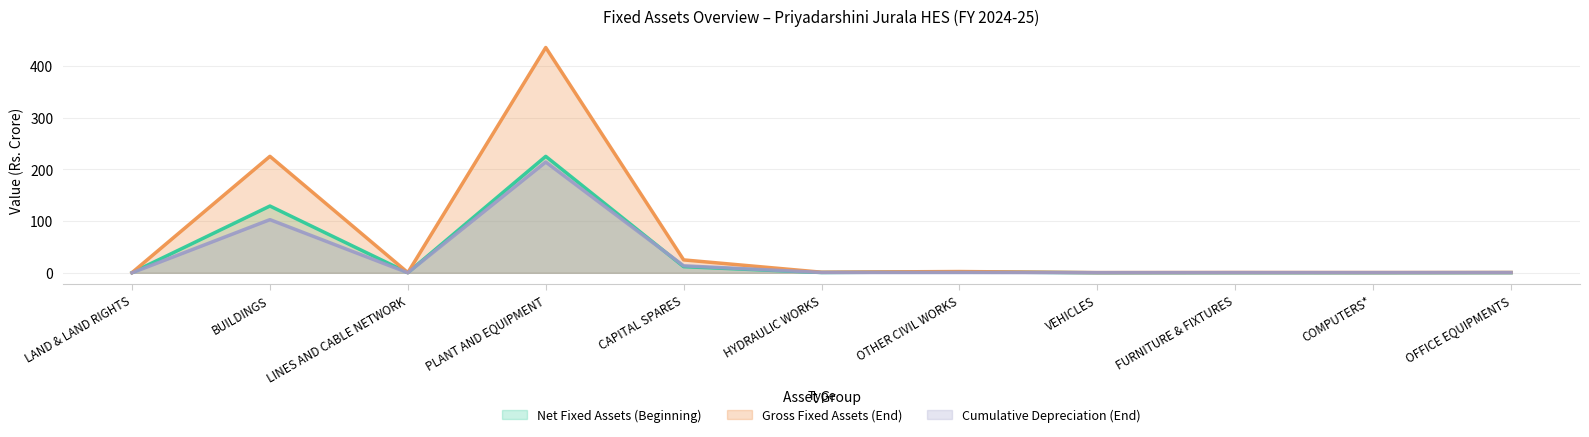

Rank the categories by Net Fixed Assets (Beginning) value from highest to lowest.

PLANT AND EQUIPMENT, BUILDINGS, CAPITAL SPARES, OTHER CIVIL WORKS, HYDRAULIC WORKS, LAND & LAND RIGHTS, LINES AND CABLE NETWORK, OFFICE EQUIPMENTS, FURNITURE & FIXTURES, COMPUTERS*, VEHICLES